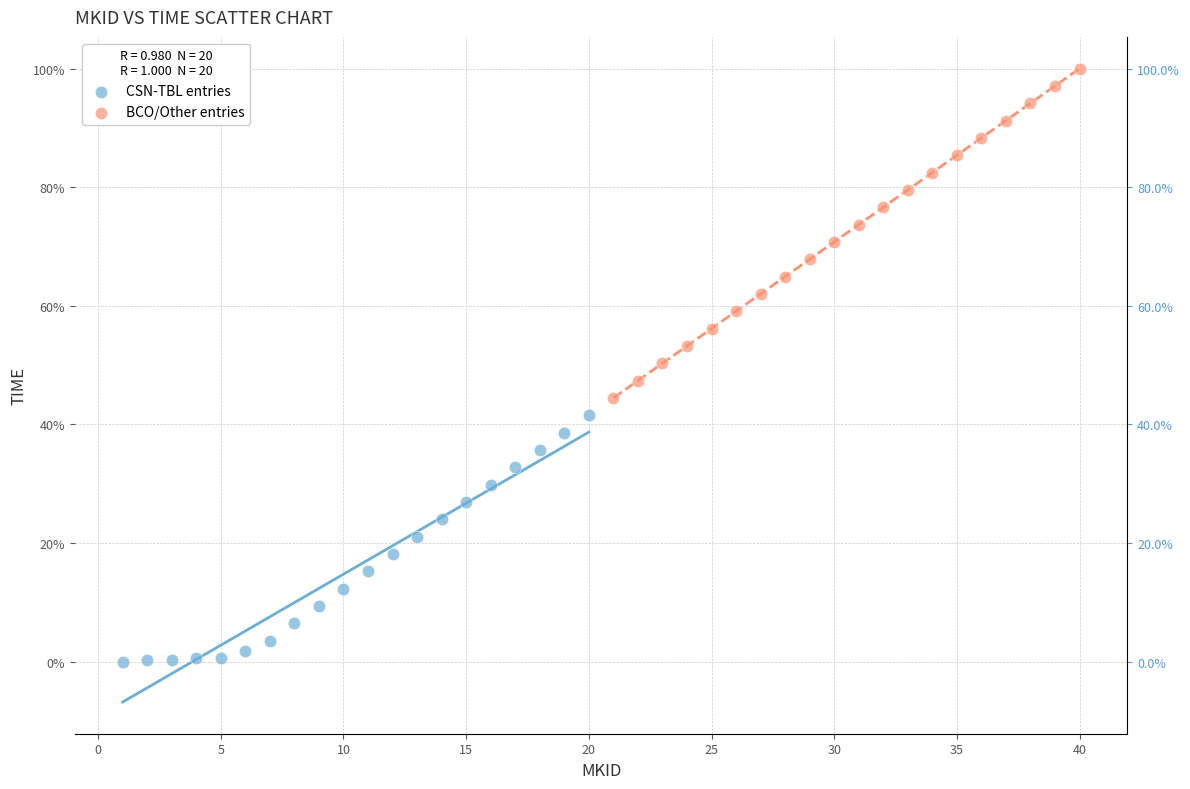

What are all the series names shown in the legend?

CSN-TBL entries, BCO/Other entries